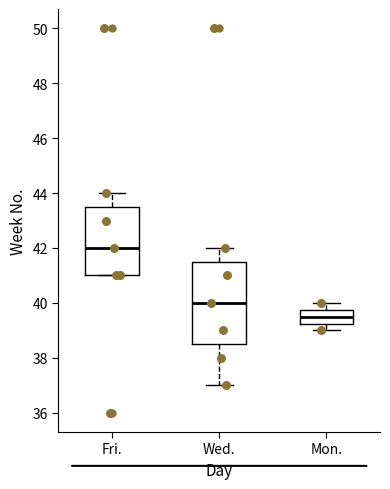

Reading left to right, transcribe this box plot: for each box, give where its median line is, the range the box spans, and where its two whiskers end, as read against the y-axis. The values are not printed on the chart, so give them approximately, as read against the axis.

Fri.: median 42.0, box 41.0 to 43.6, whiskers 41.0 to 44.0
Wed.: median 40.0, box 38.6 to 41.6, whiskers 37.0 to 42.0
Mon.: median 39.6, box 39.2 to 39.8, whiskers 39.0 to 40.0